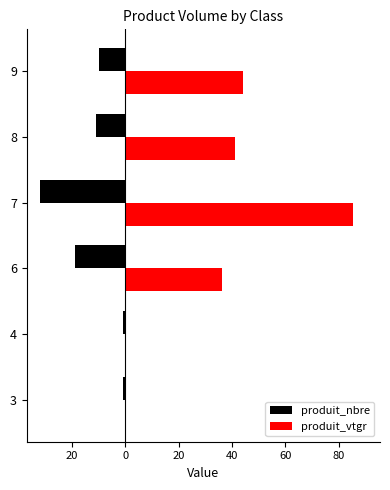

What are all the series names shown in the legend?

produit_nbre, produit_vtgr